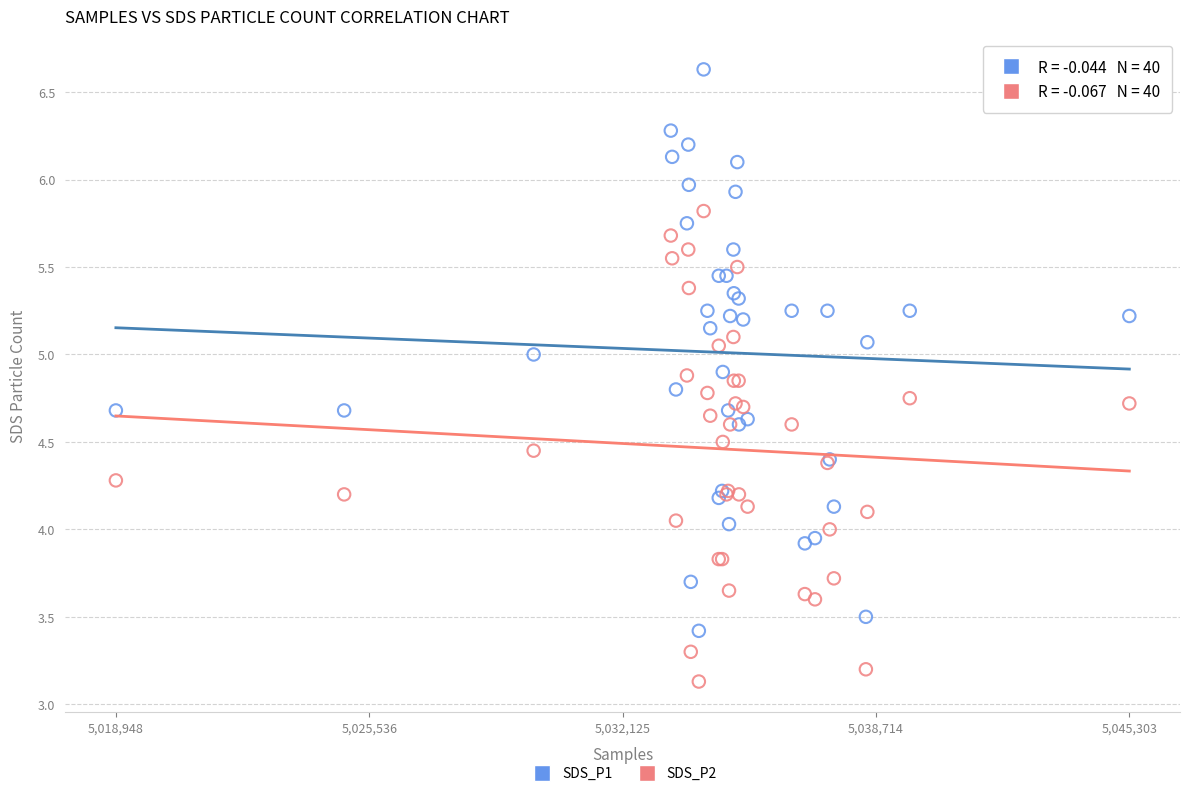

What are all the series names shown in the legend?

SDS_P1, SDS_P2